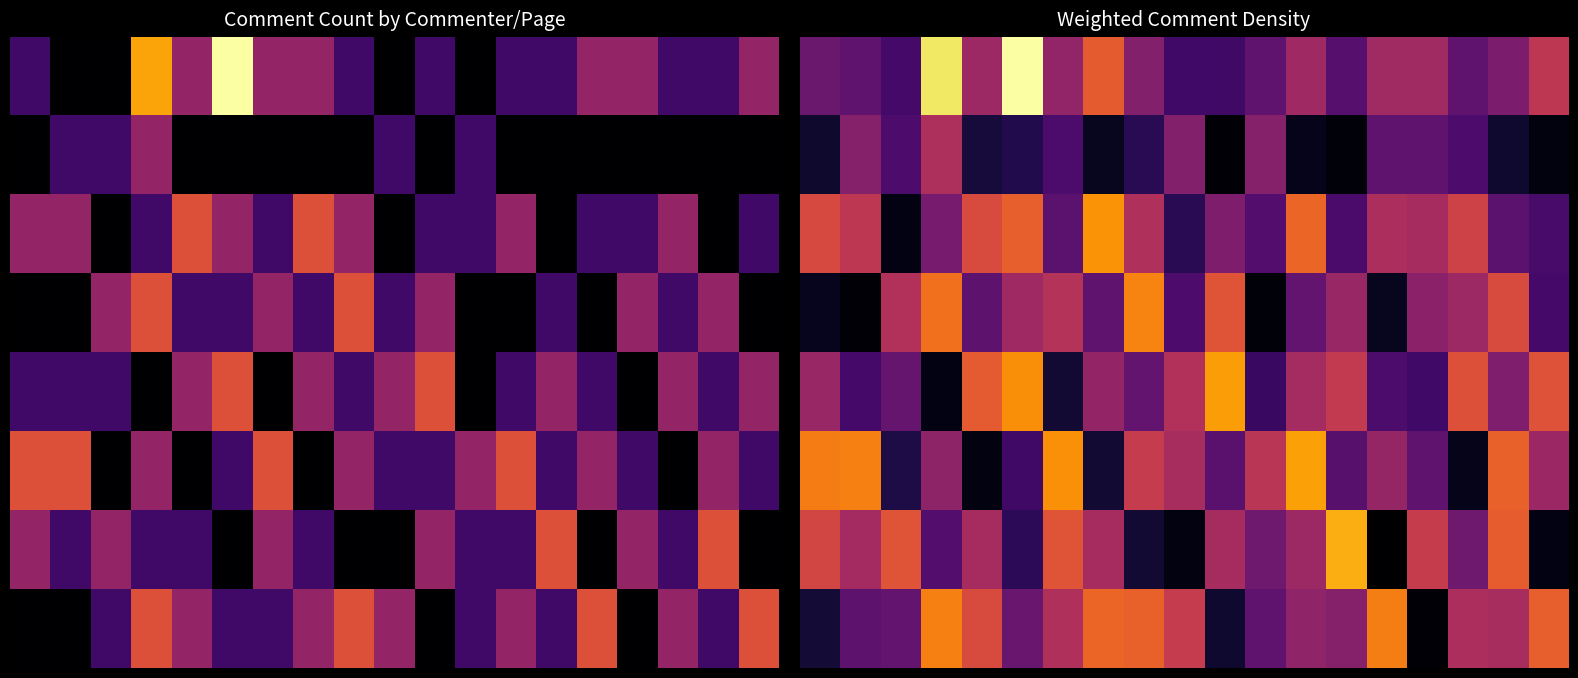

What is the maximum value shown in the chart?

5.2